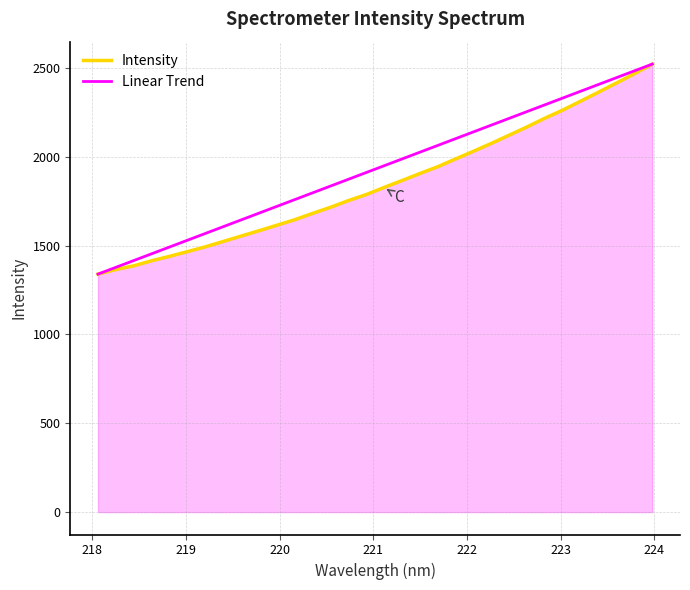

What is the minimum value shown in the chart?

1340.0